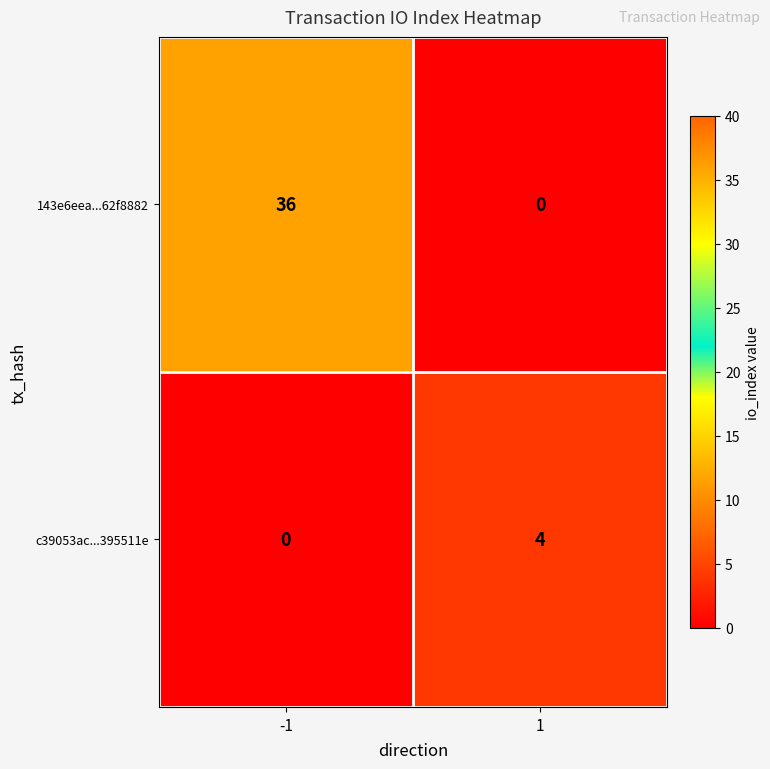

Rank the series by their average value, from highest to lowest.

143e6eea...62f8882, c39053ac...395511e